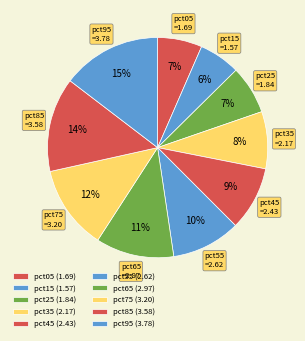

How many segments does this pie chart have?

10